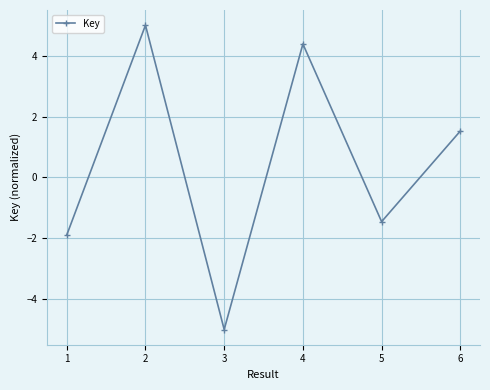

Does the chart display data point markers on the line(s)?

Yes